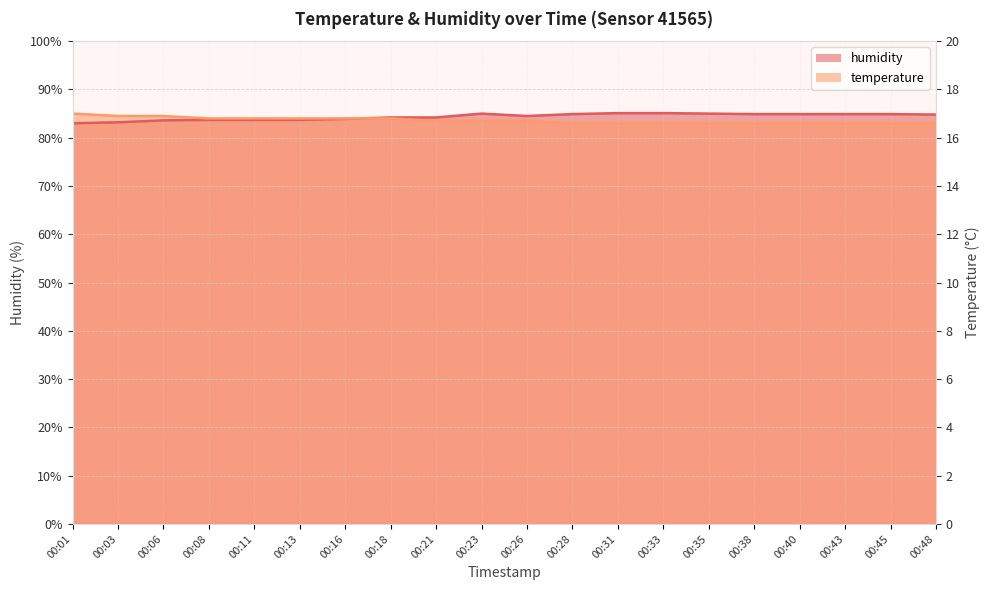

How many lines are shown in the chart?

2